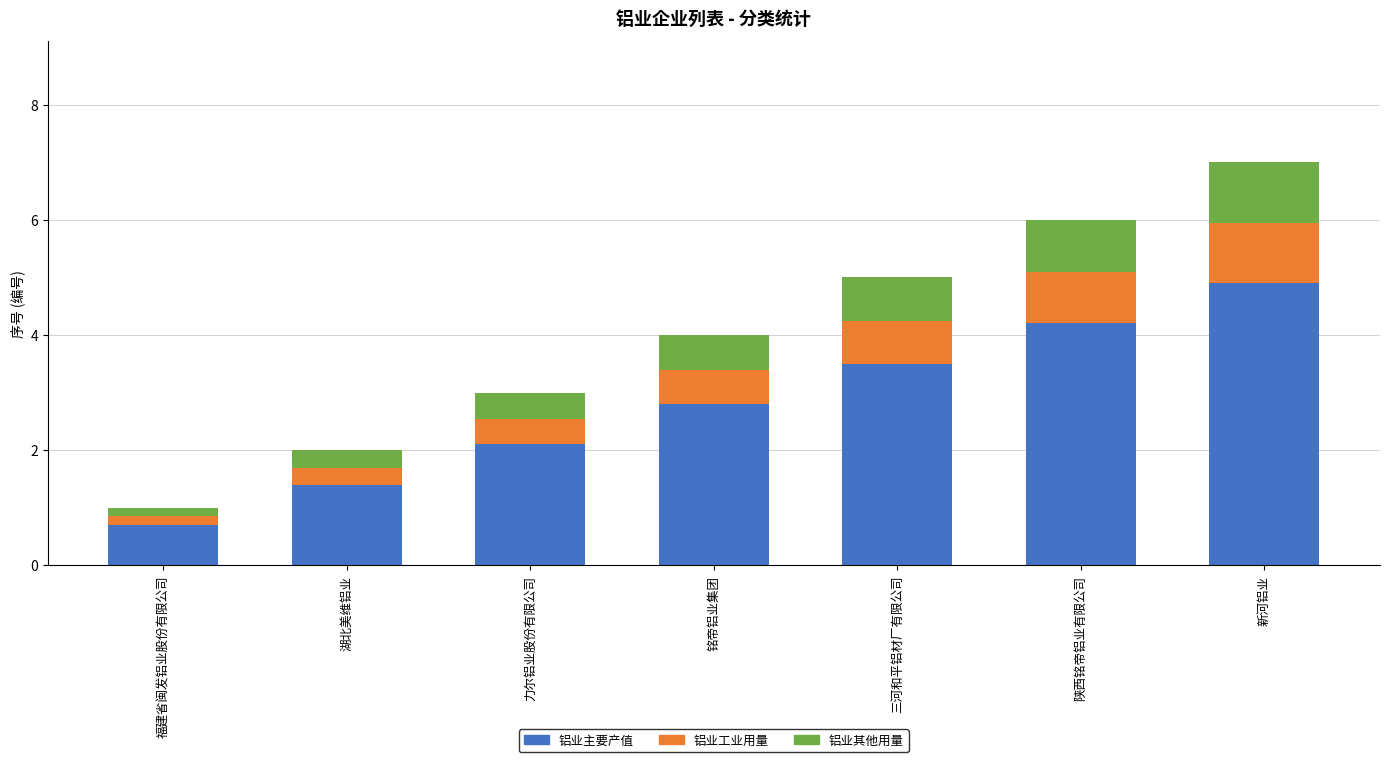

At which label does 铝业主要产值 reach its peak?

新河铝业